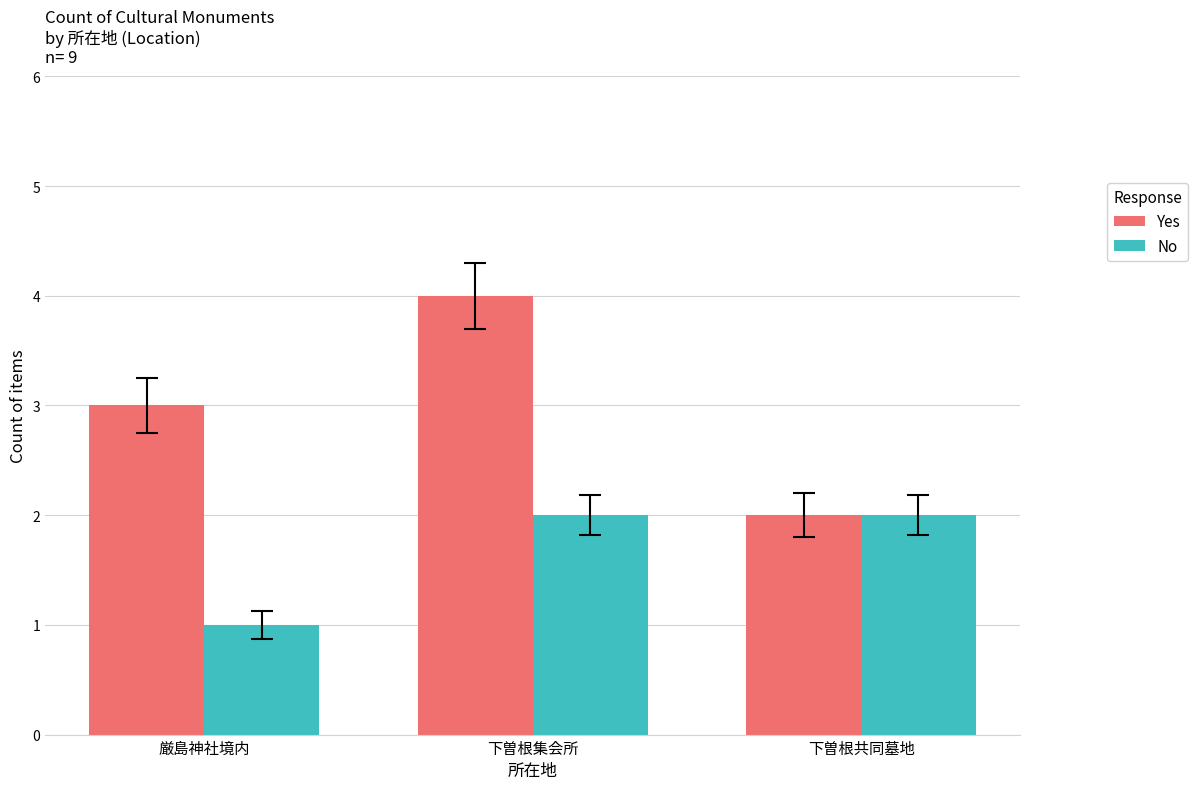

Which series changed the most between 下曽根集会所 and 下曽根共同墓地?

Yes